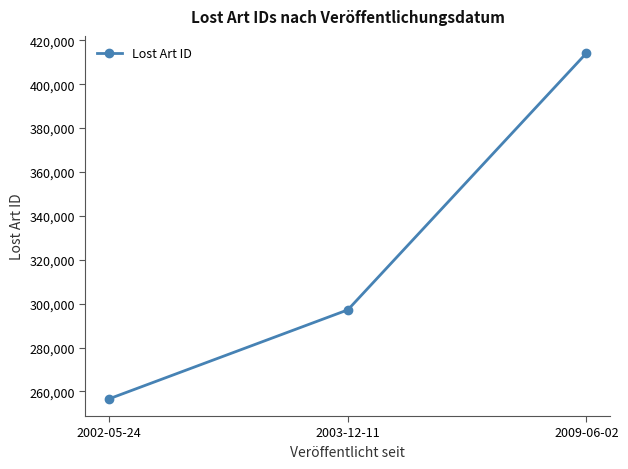

How many values are below 297184?

1